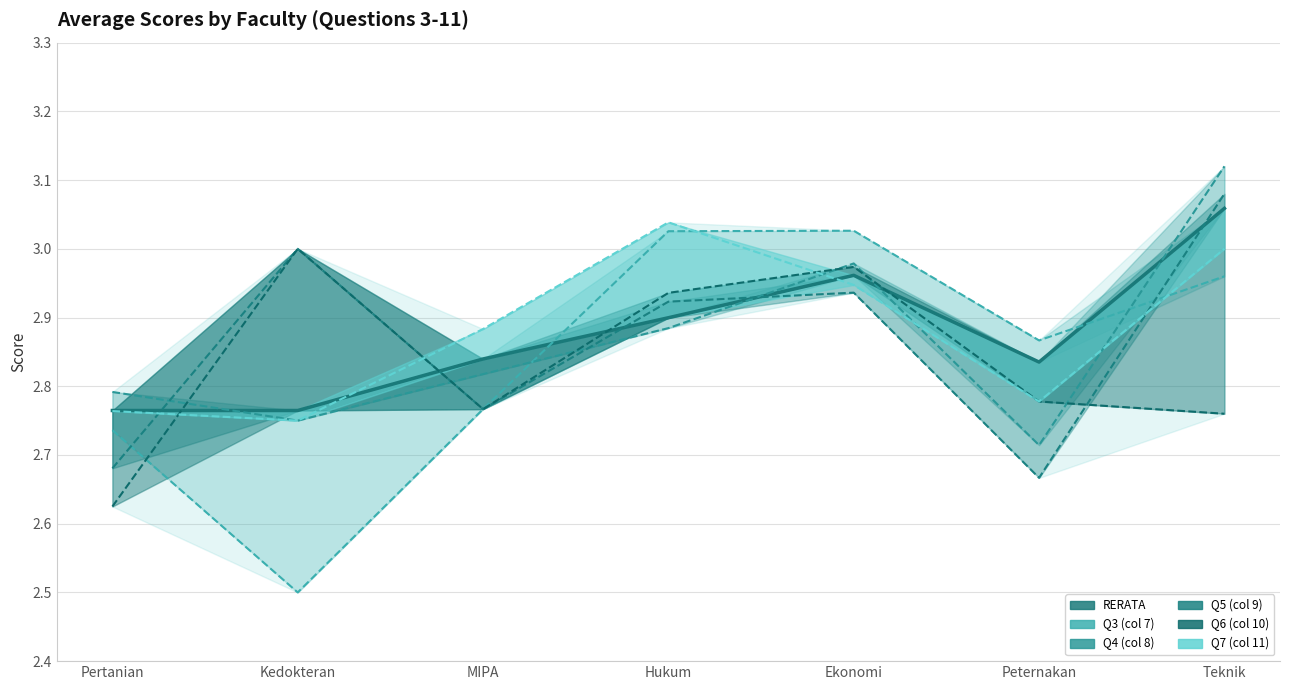

True or false: Q3 (col 7) and Q4 (col 8) intersect in this chart.

True